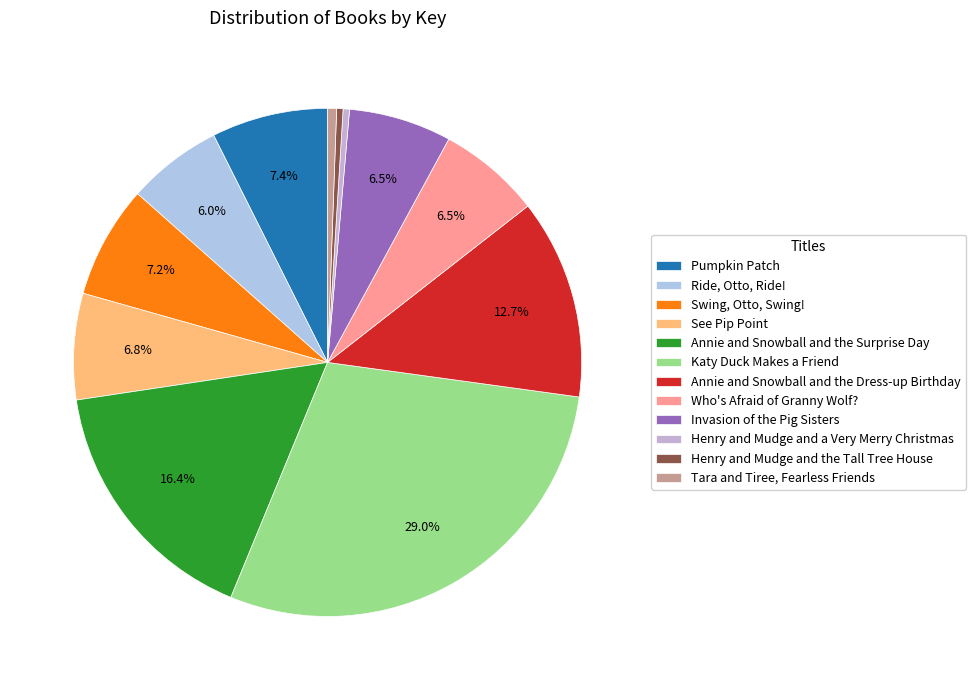

How many slices are in this pie chart?

12